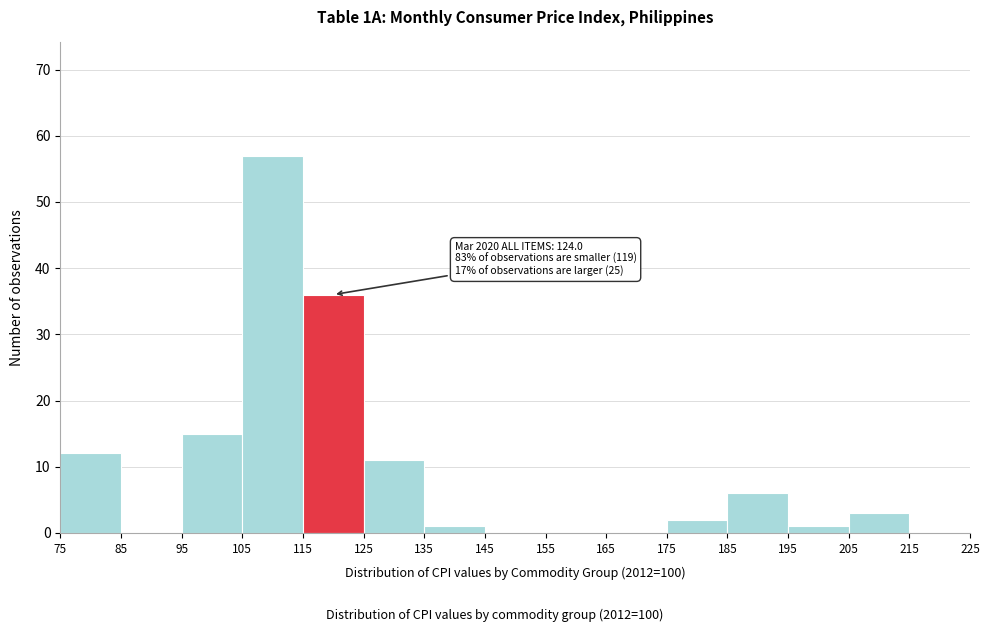

Over which range of the x-axis is the bar tallest?

105 to 115